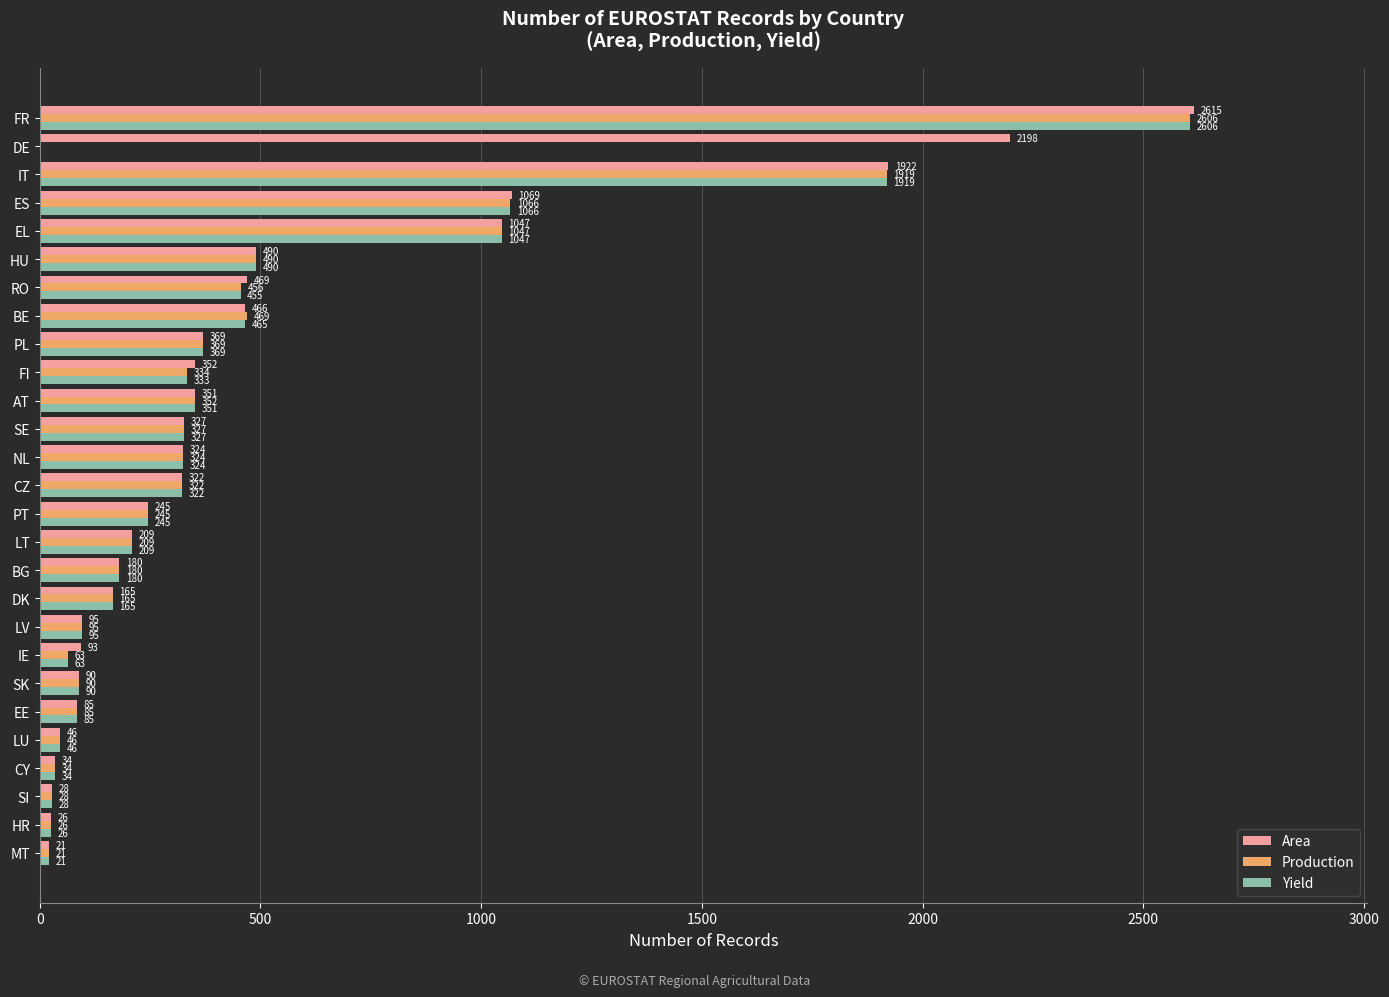

The Production series shows 1919 at IT. True or false?

True